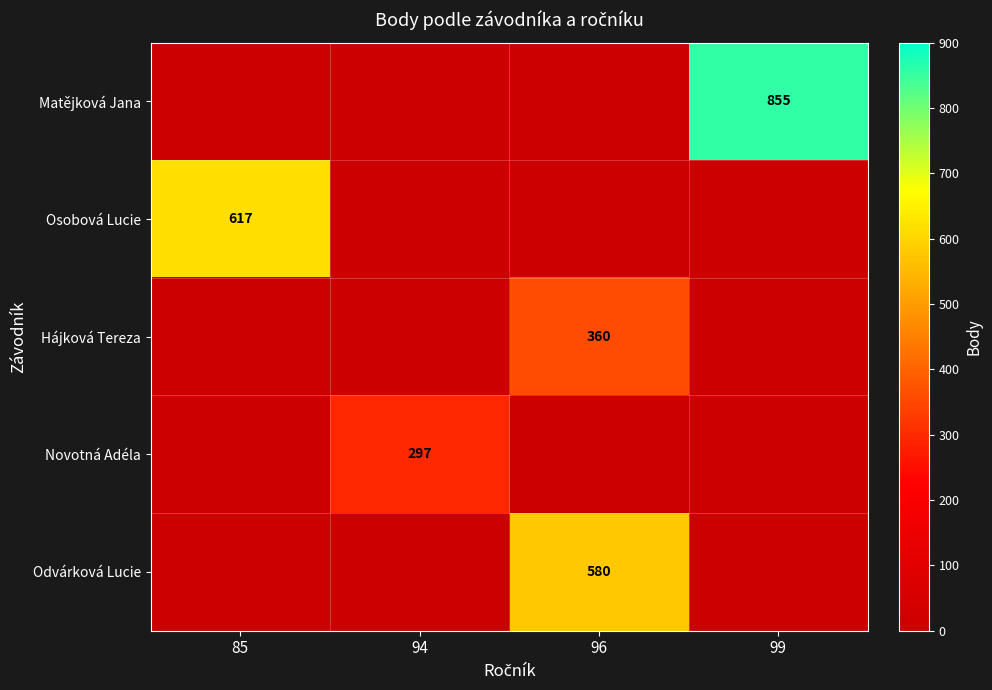

The Novotná Adéla series shows 297 at 94. True or false?

True